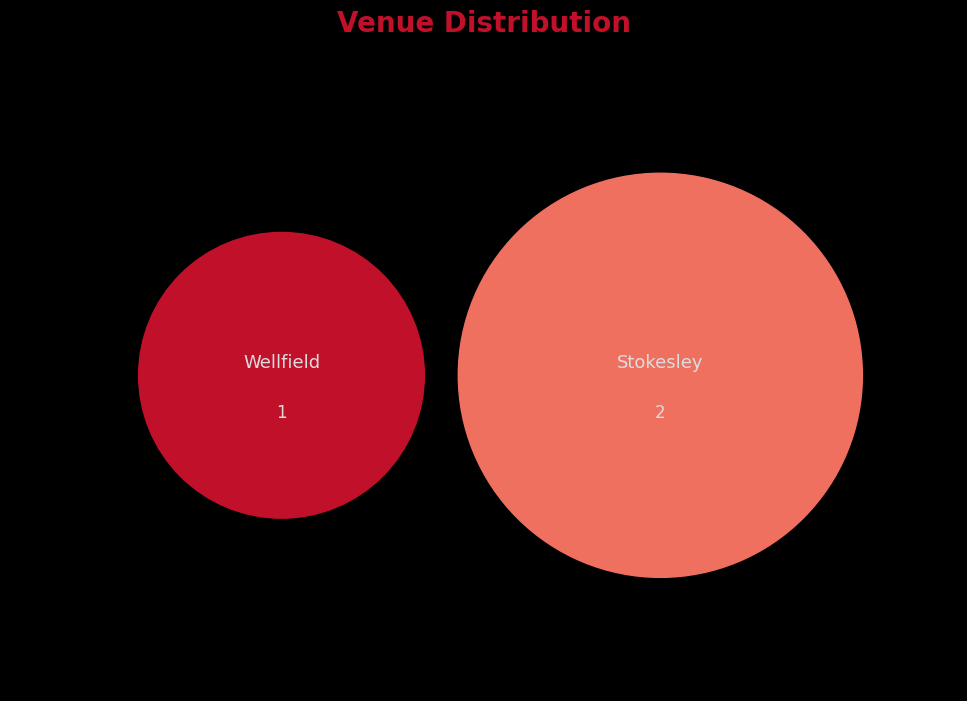

What is the smallest slice in the pie chart?

Wellfield